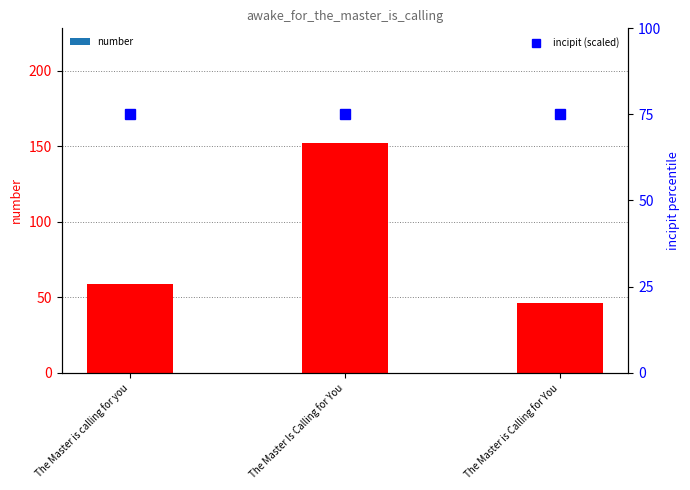

What is the label of the 2nd bar from the left?

The Master Is Calling for You